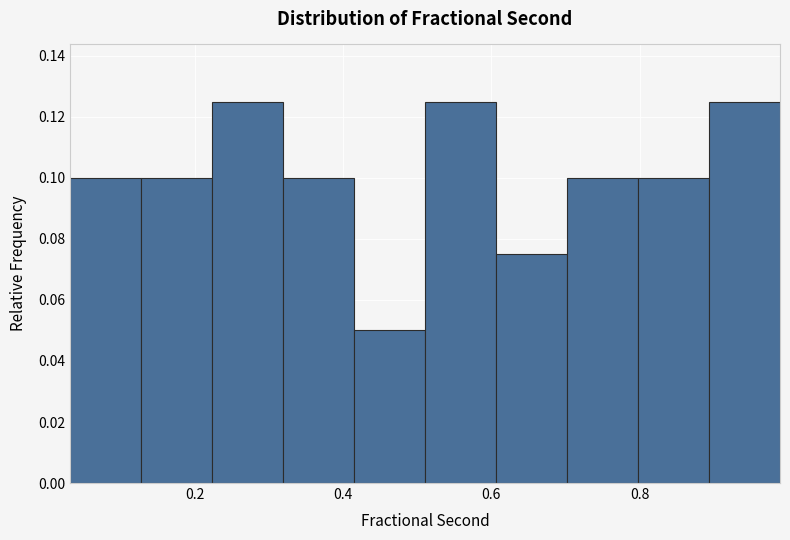

Reading left to right, list every bar in this chart as the range it spans on the x-axis followed by its height. Neither the bar edges nor the heights are printed on the chart, so give them approximately, as read against the axes.

0.04 to 0.12: 0.100
0.12 to 0.22: 0.100
0.22 to 0.32: 0.126
0.32 to 0.42: 0.100
0.42 to 0.52: 0.050
0.52 to 0.60: 0.126
0.60 to 0.70: 0.076
0.70 to 0.80: 0.100
0.80 to 0.90: 0.100
0.90 to 0.98: 0.126